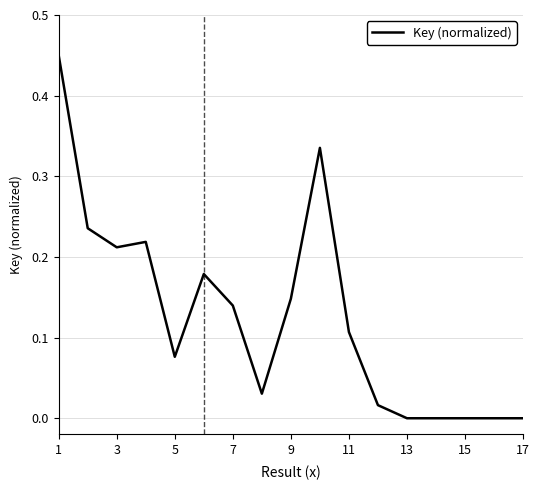

Does the chart display data point markers on the line(s)?

No